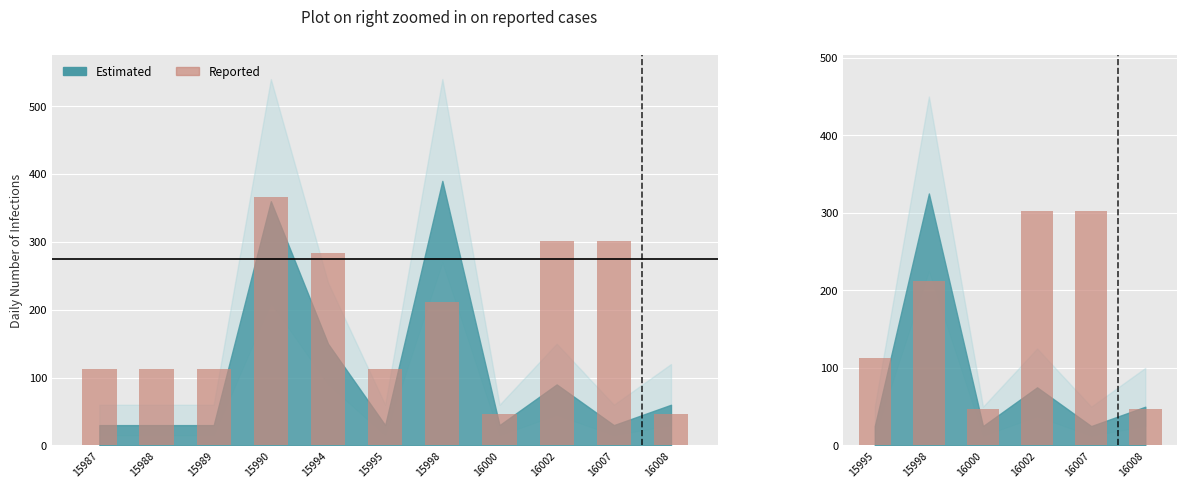

What is the smallest value displayed?

47